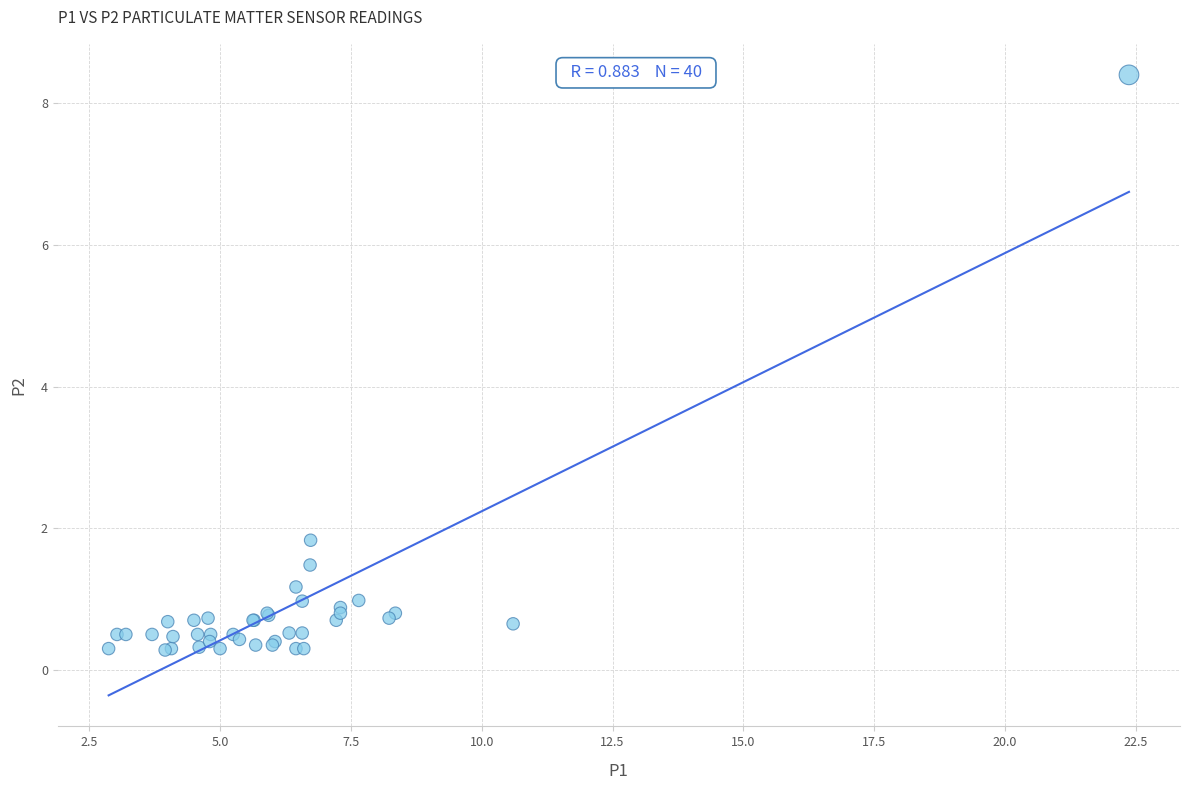

What Y value in the scatter plot is closest to 4?

1.8